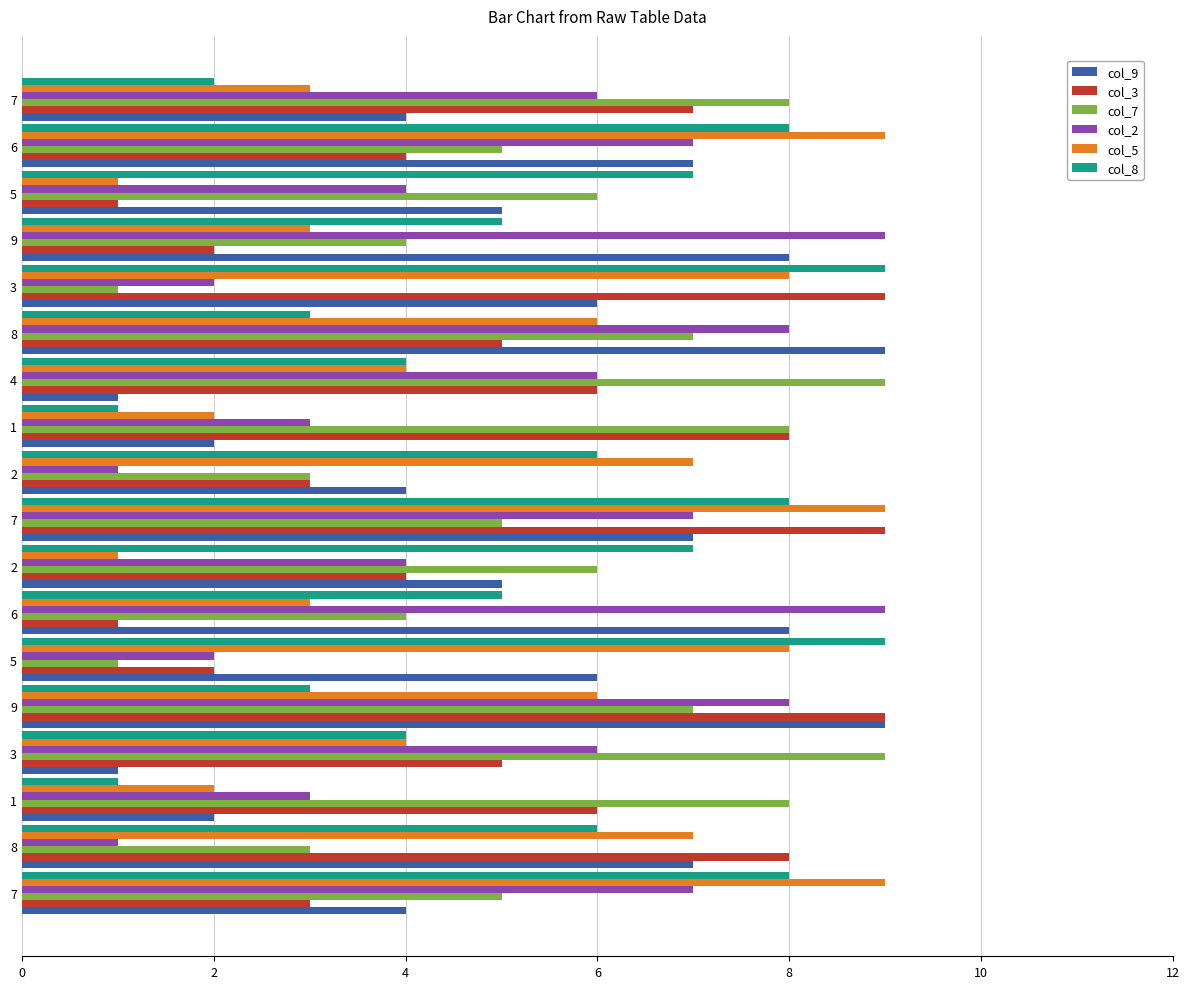

Which label corresponds to the largest value in the chart?

9